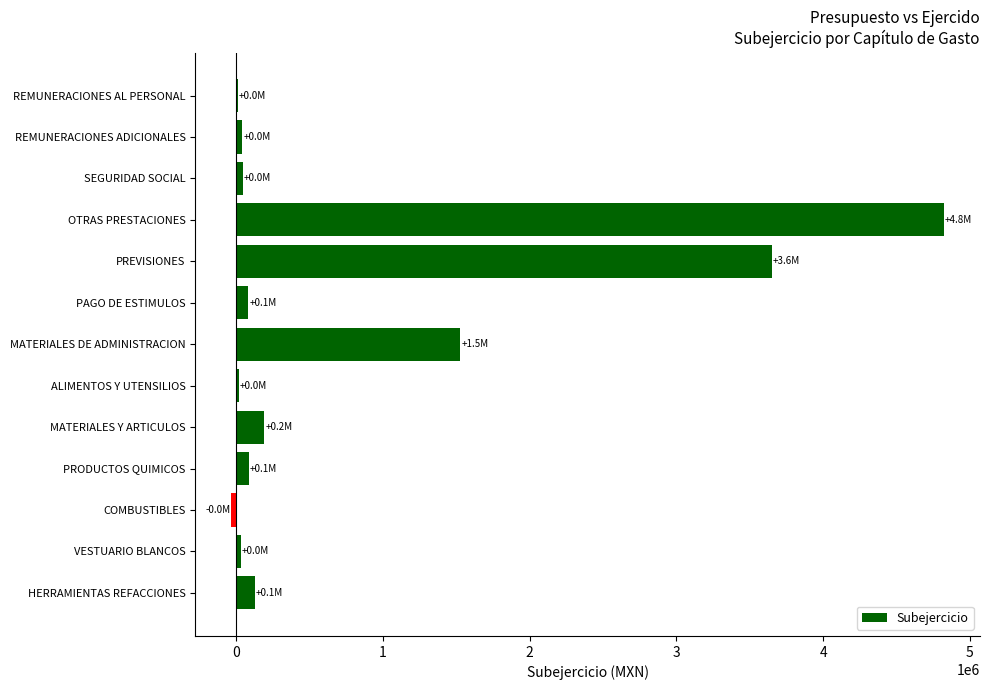

What is the sum of all values?

10597769.2